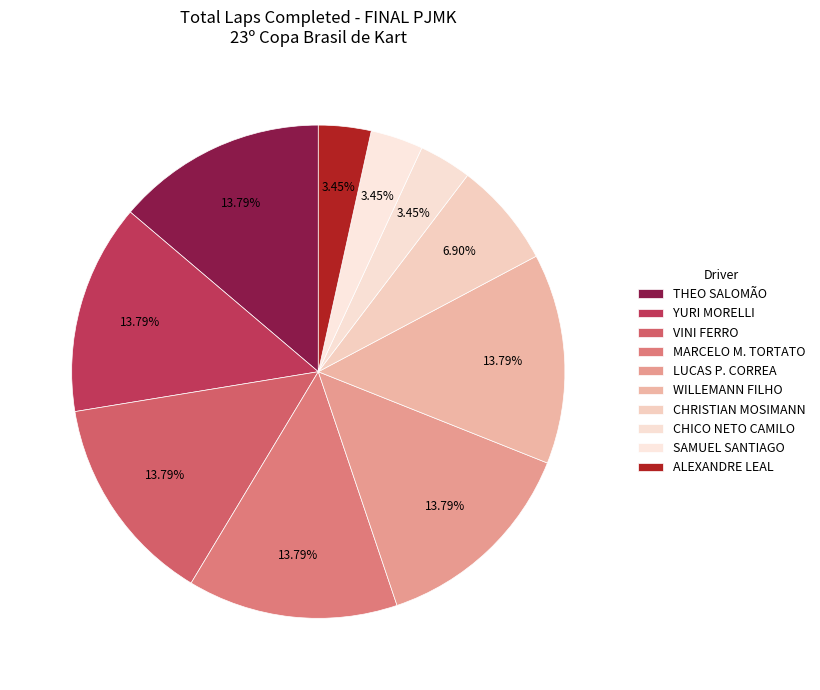

The ALEXANDRE LEAL slice represents 3% of the pie. True or false?

True